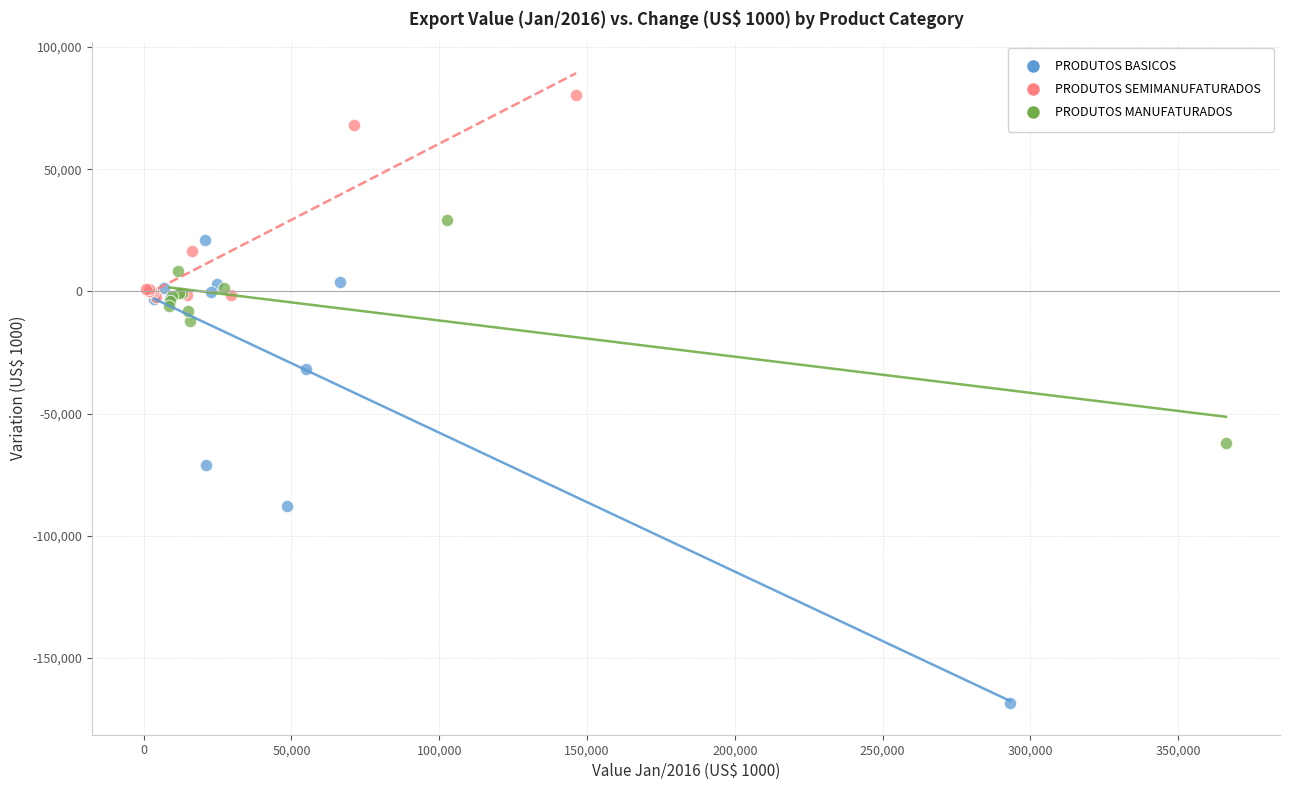

Which series contains the highest Y value?

PRODUTOS SEMIMANUFATURADOS